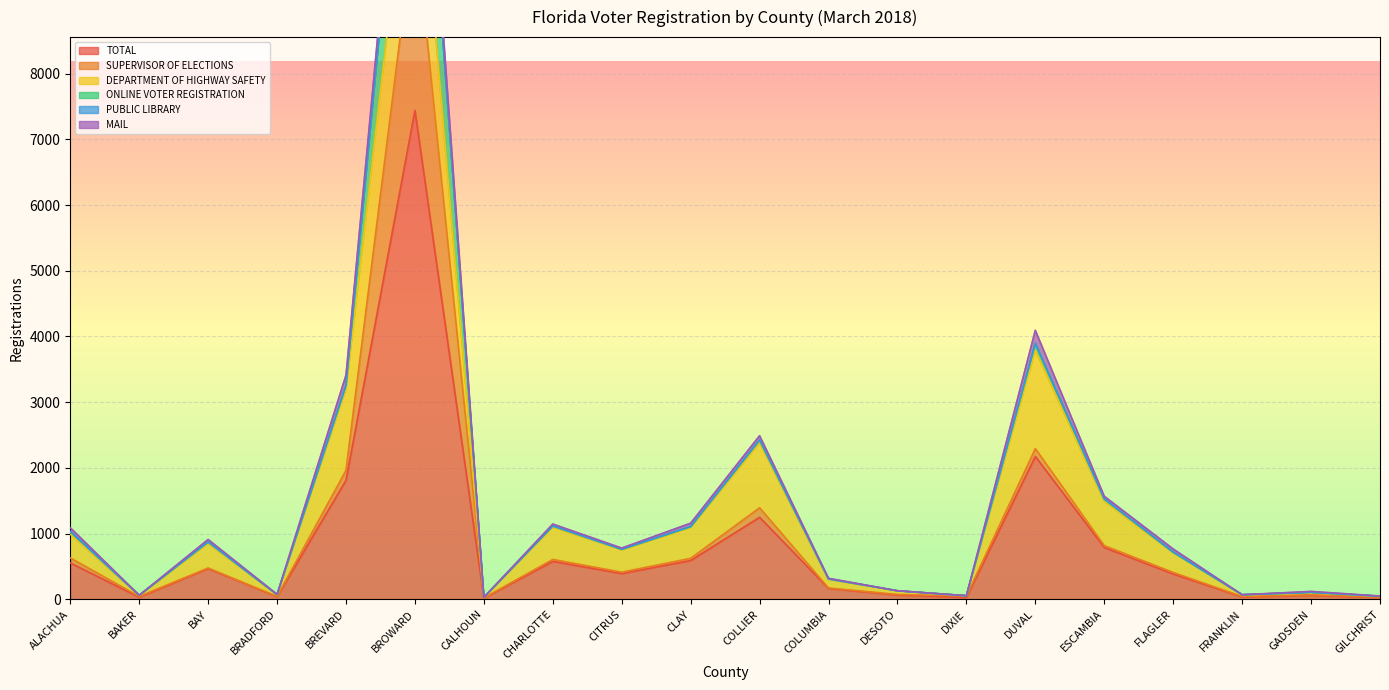

What is the maximum value shown in the chart?

7442